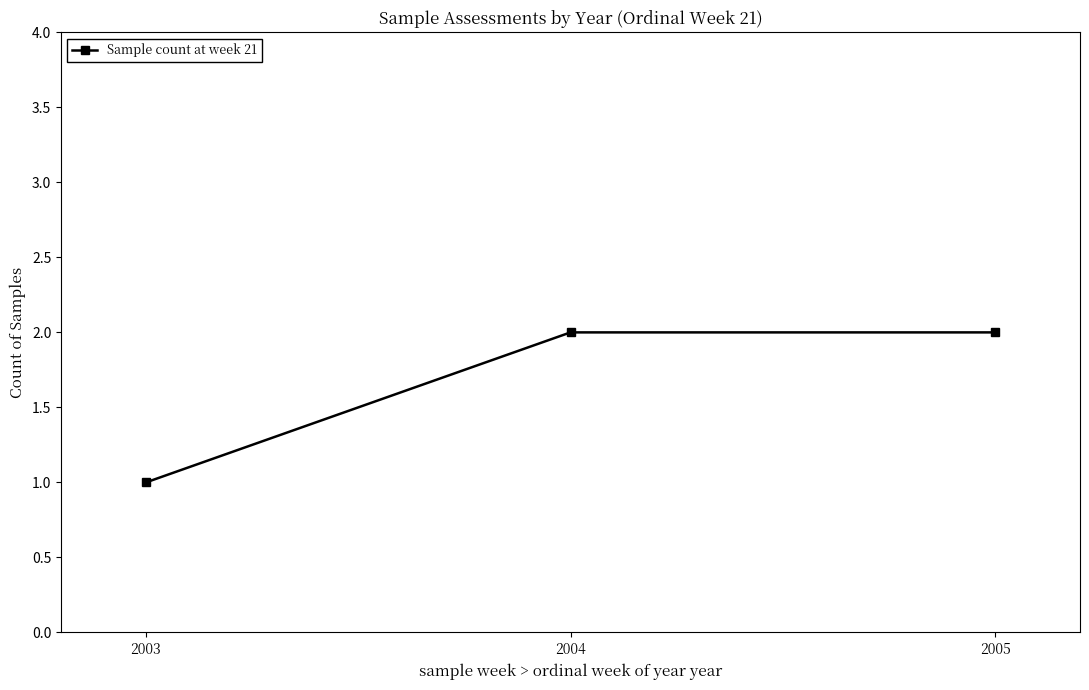

How many values are between 1 and 2?

3